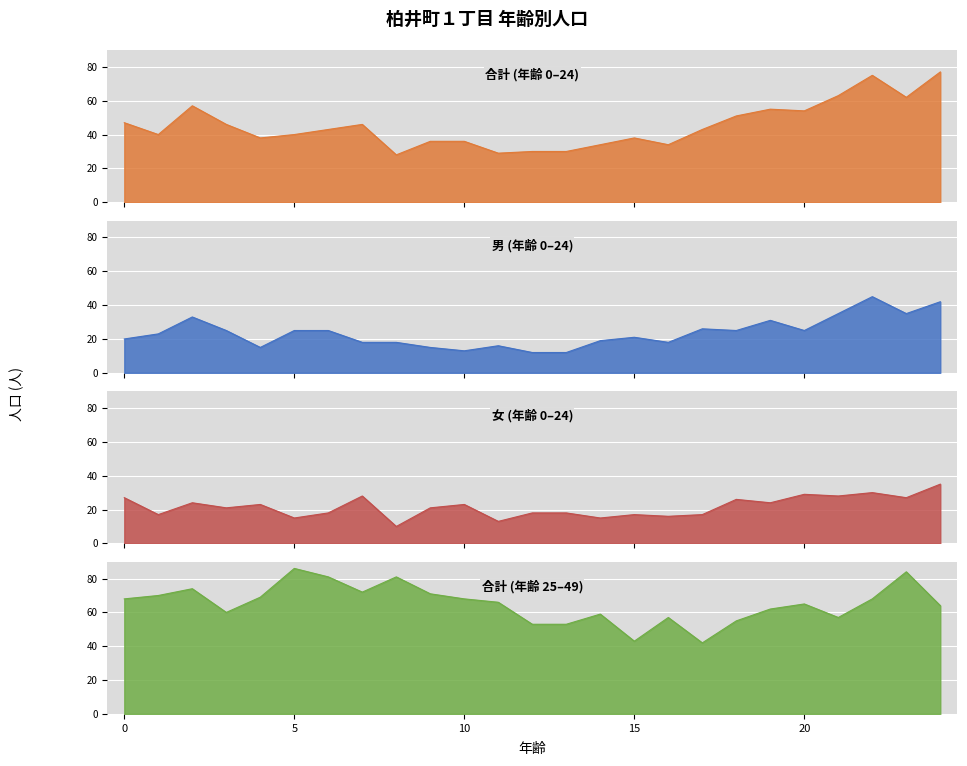

How many data points in 女(0-24) are less than 21?

11